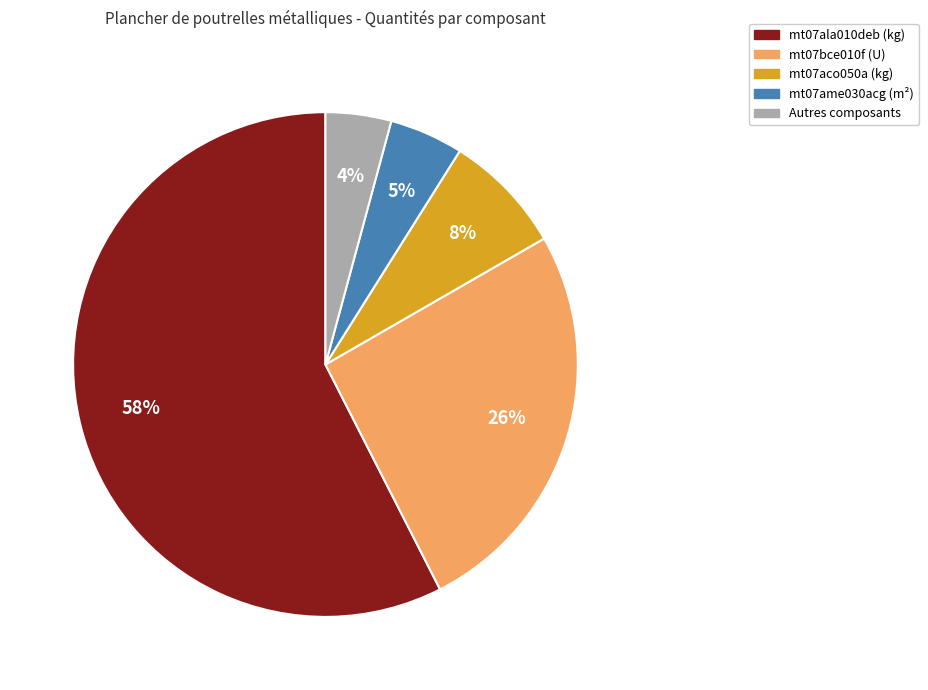

Which has a higher value, mt07ala010deb (kg) or mt07bce010f (U)?

mt07ala010deb (kg)